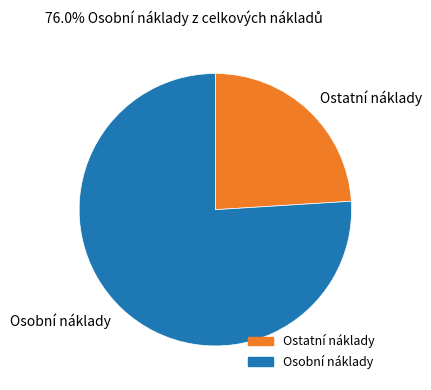

Is it true that Osobní náklady is 76% of the pie?

True